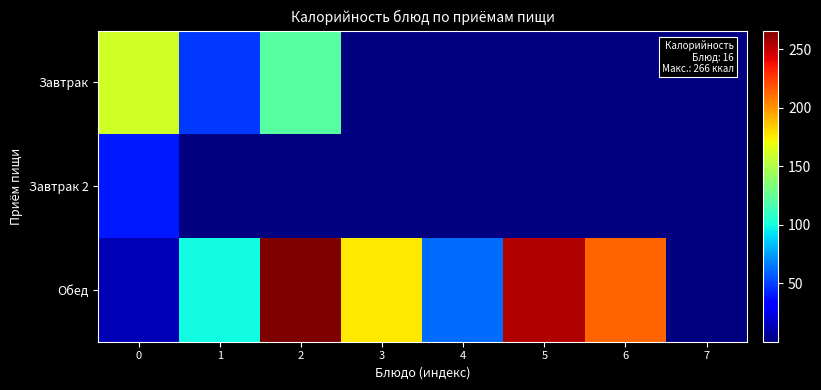

Which series changed the most between 4 and 5?

Обед